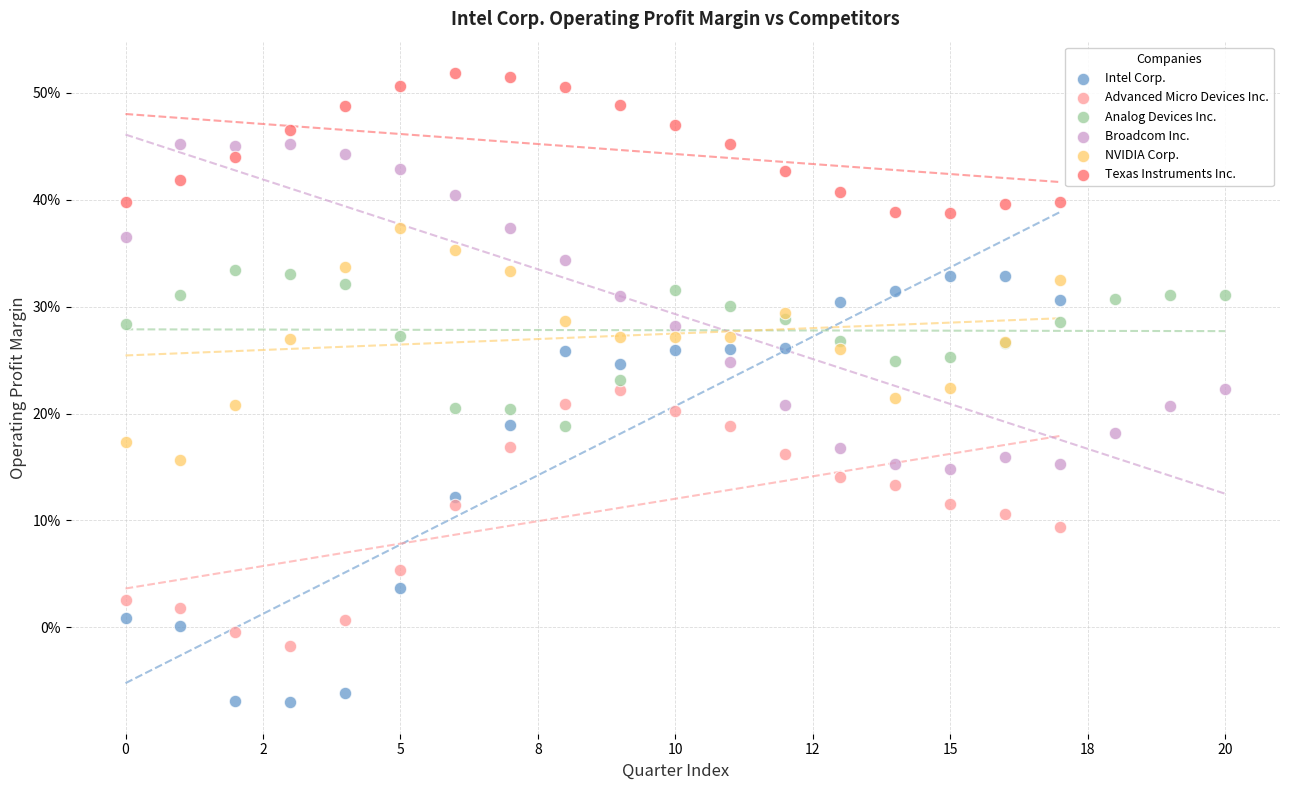

Which series contains the lowest Y value?

Intel Corp.